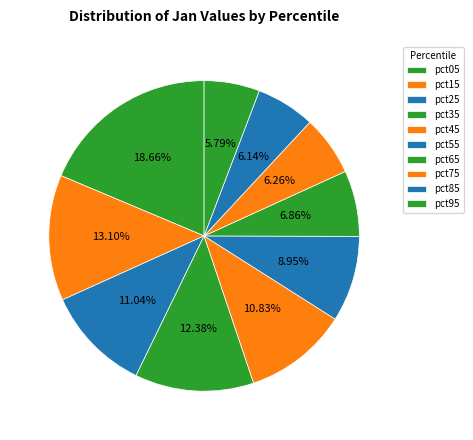

To the nearest percent, what is the average slice percentage?

10%